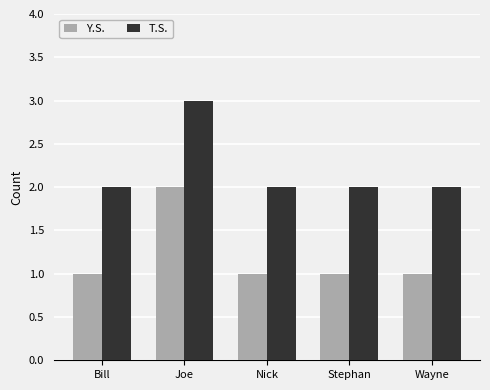

Reading right to left, list all the values displayed in this chart.

Y.S.: Wayne=1	Stephan=1	Nick=1	Joe=2	Bill=1
T.S.: Wayne=2	Stephan=2	Nick=2	Joe=3	Bill=2